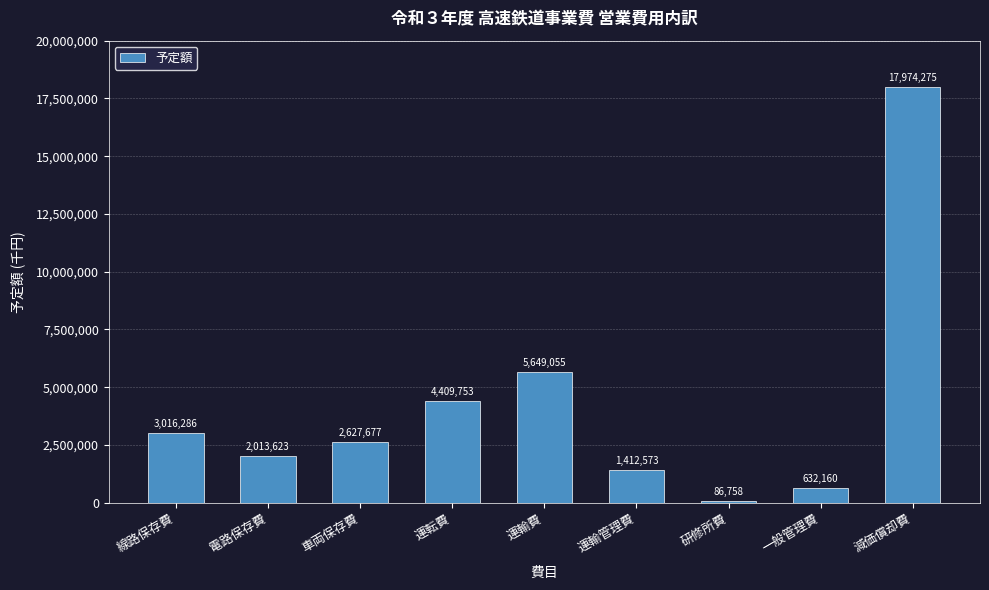

Reading left to right, extract all data points from this chart.

3016286	2013623	2627677	4409753	5649055	1412573	86758	632160	17974275